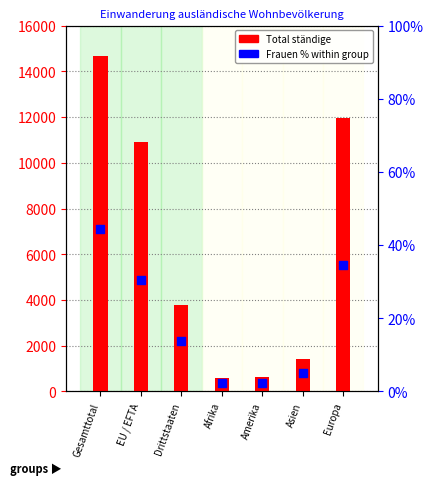

Is the value of Total ständige at Amerika greater than the value of Frauen % within group at Europa?

Yes